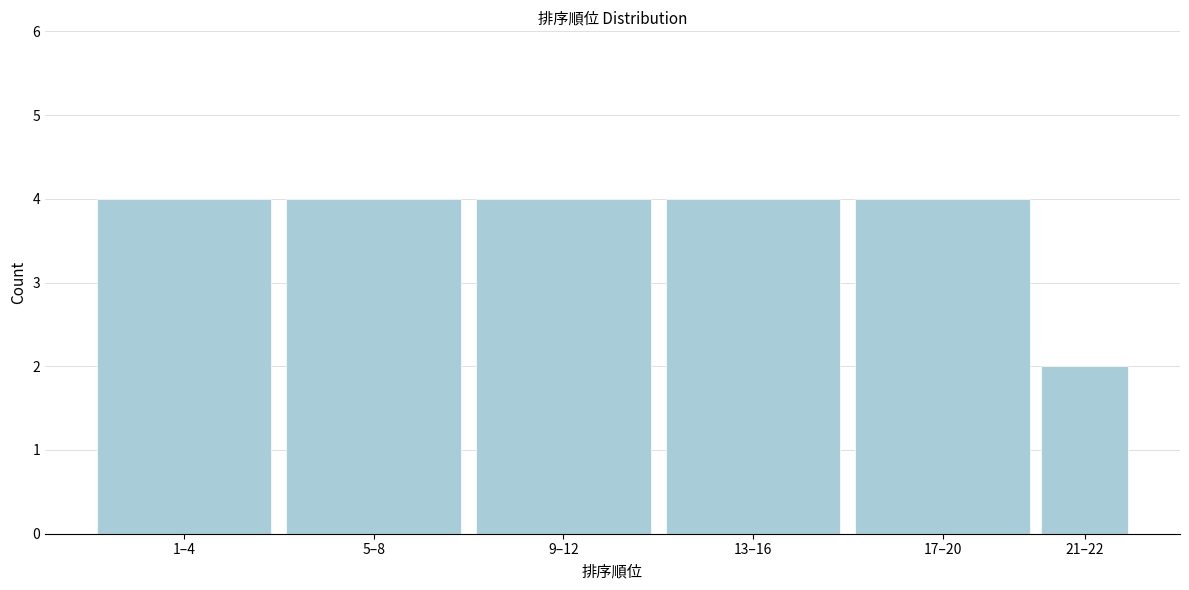

Reading right to left, list all the values displayed in this chart.

21–22=2	17–20=4	13–16=4	9–12=4	5–8=4	1–4=4